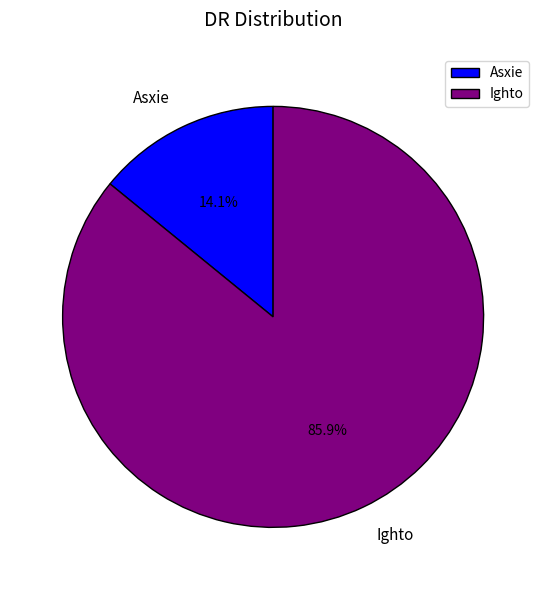

Is it true that Asxie is 7% of the pie?

False